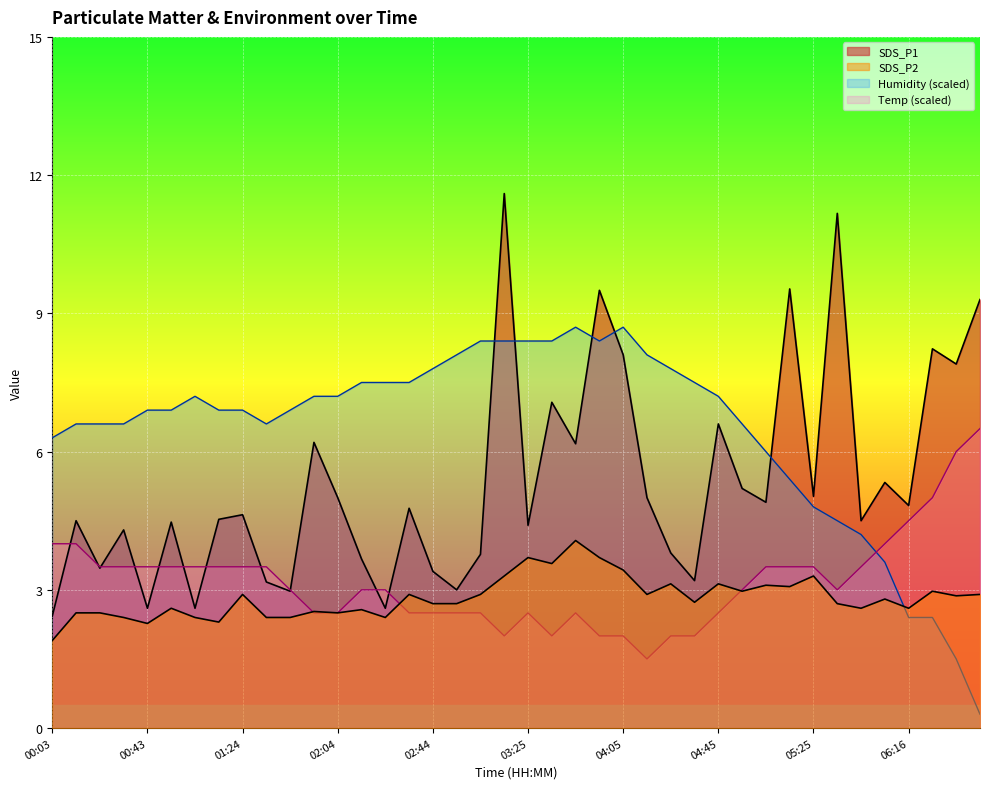

Between 01:03 and 02:55, which series saw the biggest shift?

SDS_P1